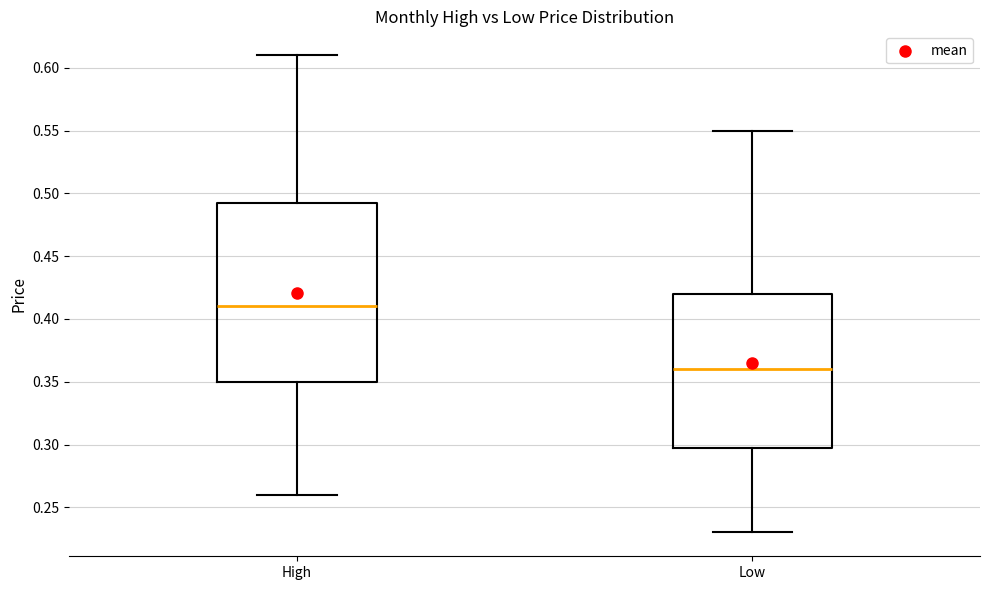

Which box has the lowest median line?

Low